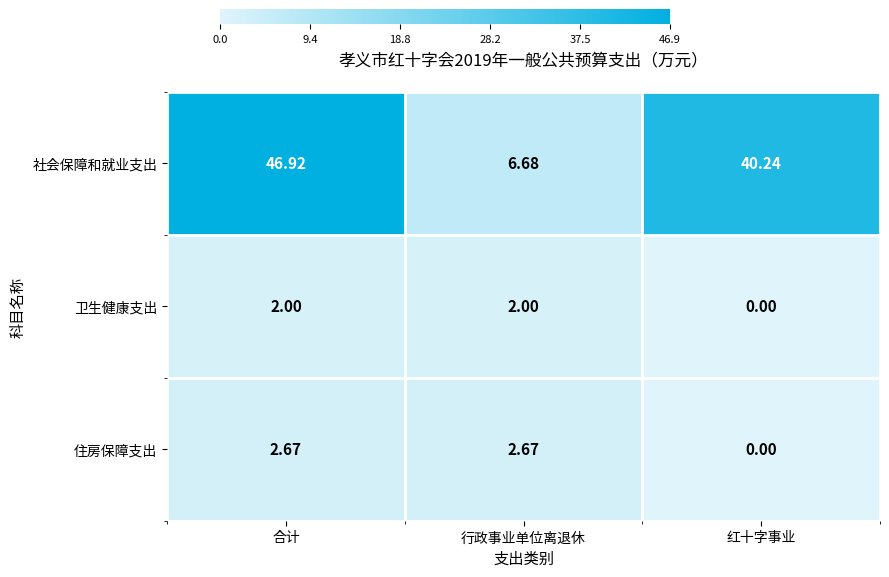

List the series in order of their peak value, highest first.

社会保障和就业支出, 住房保障支出, 卫生健康支出